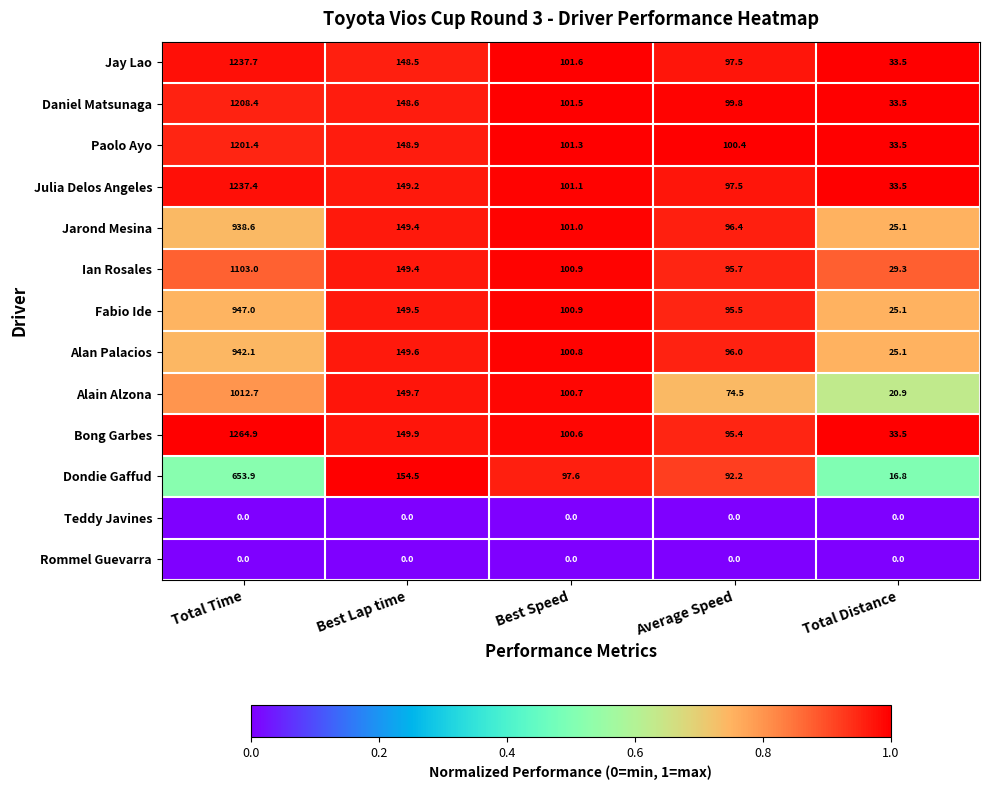

What is the difference between the maximum and second lowest values in the Jay Lao series?

1140.2